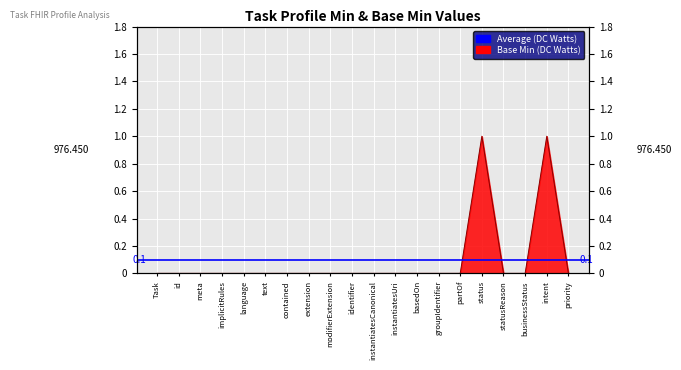

Which has a higher value, statusReason or intent?

intent